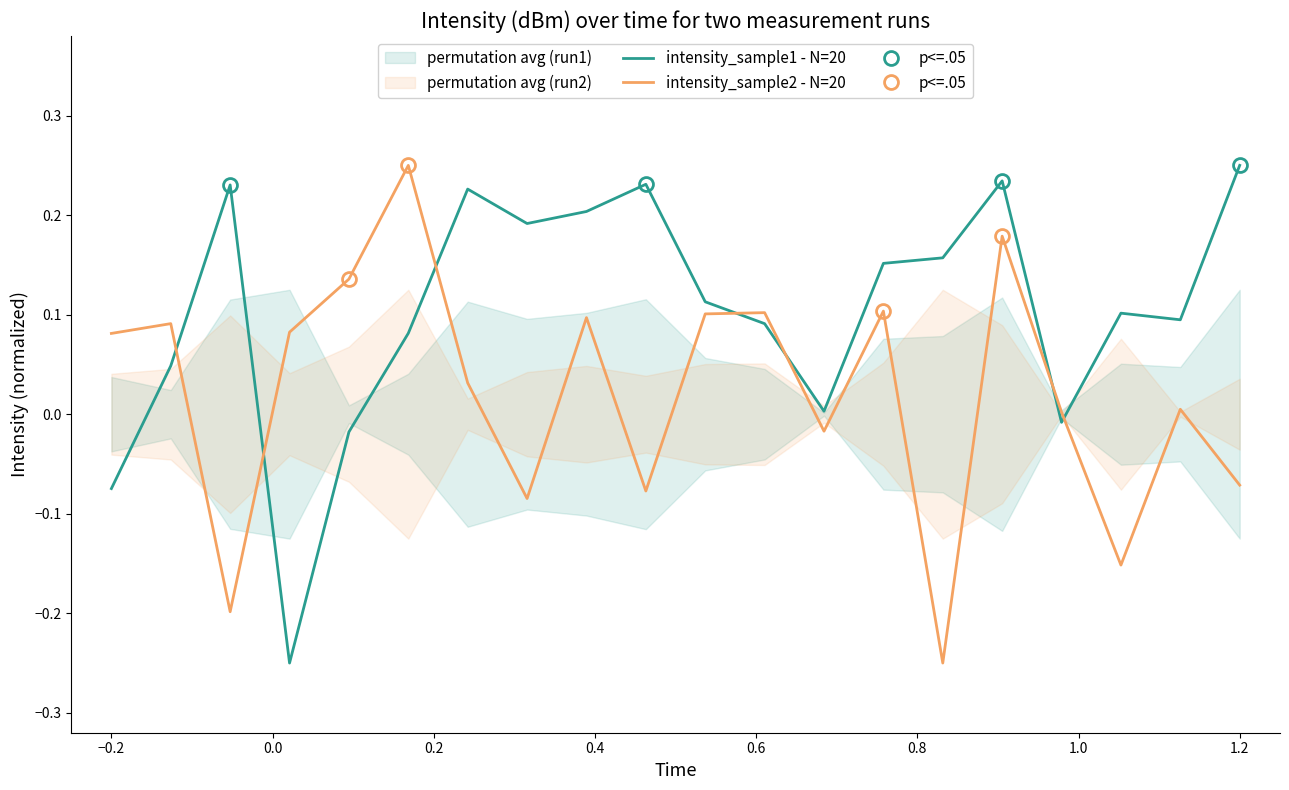

At which label does intensity_sample1 - N=20 reach its peak?

1.2